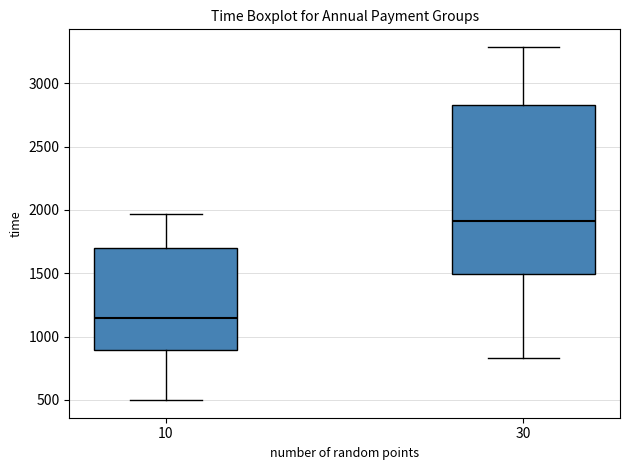

Where is the upper edge of the box at x = 10 on the y-axis? The values are not printed on the chart, so give them approximately, as read against the axis.

1700